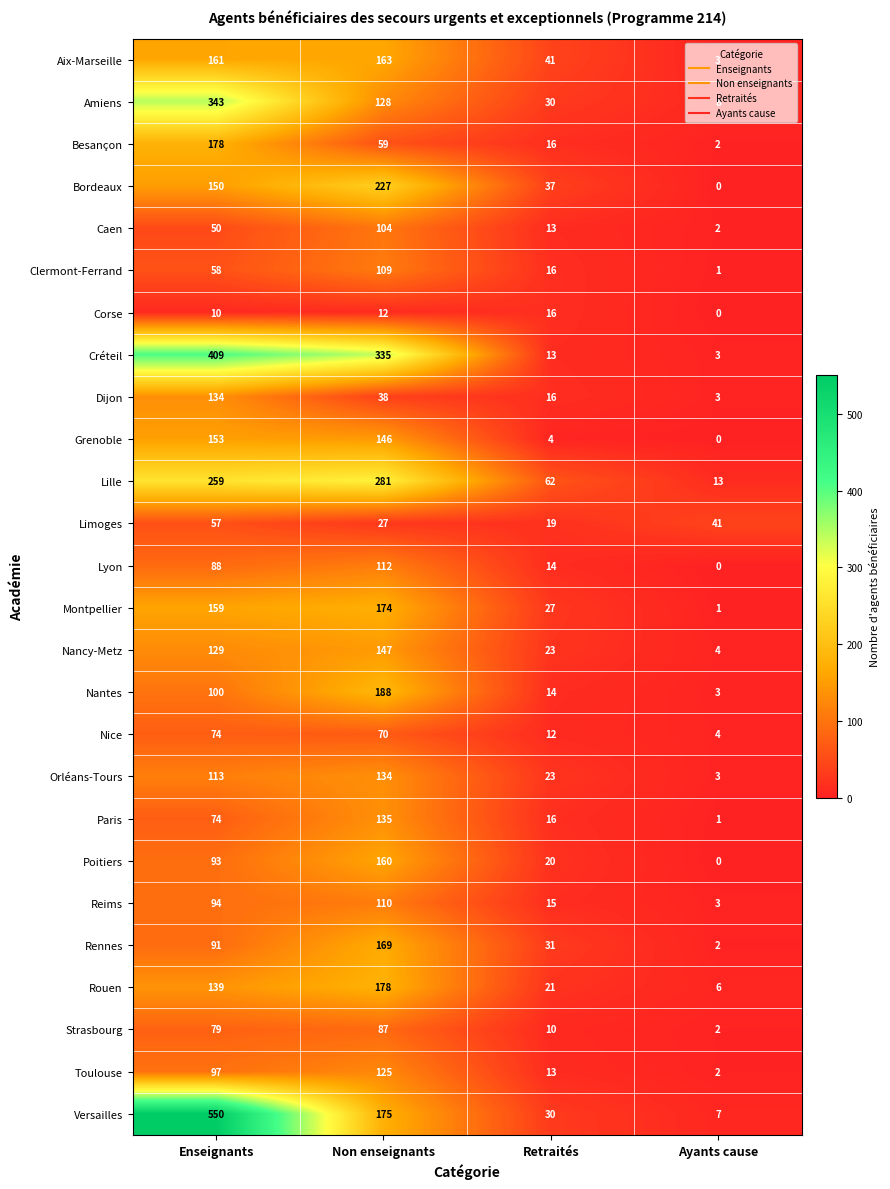

What is the average value of the Montpellier series?

90